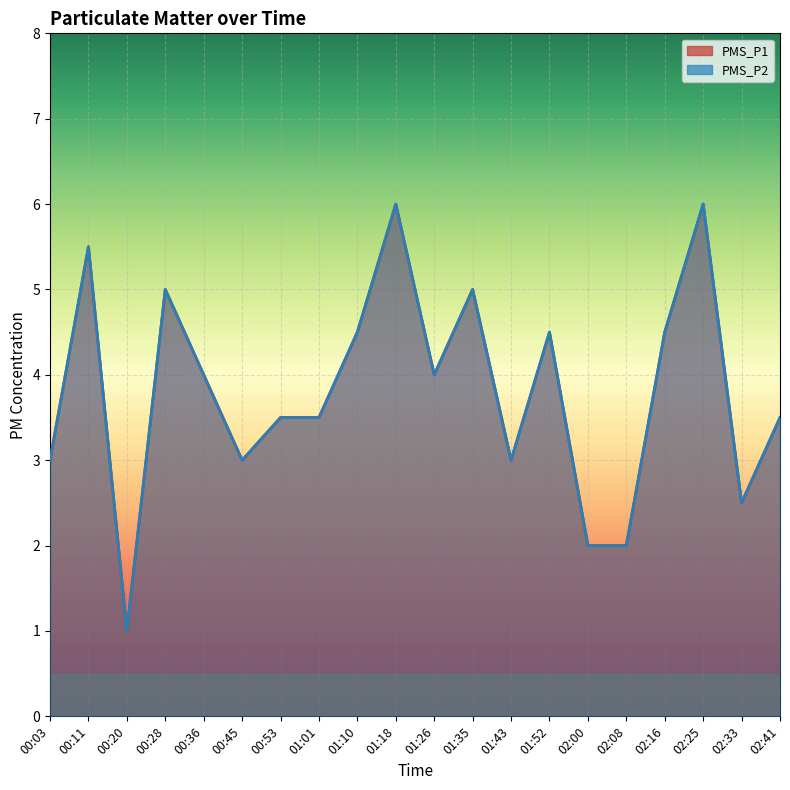

How many interior local peaks does the PMS_P2 series have?

6